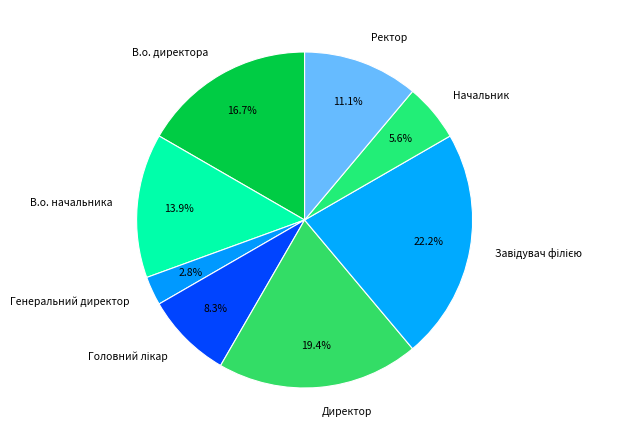

Which slice is the smallest?

Генеральний директор